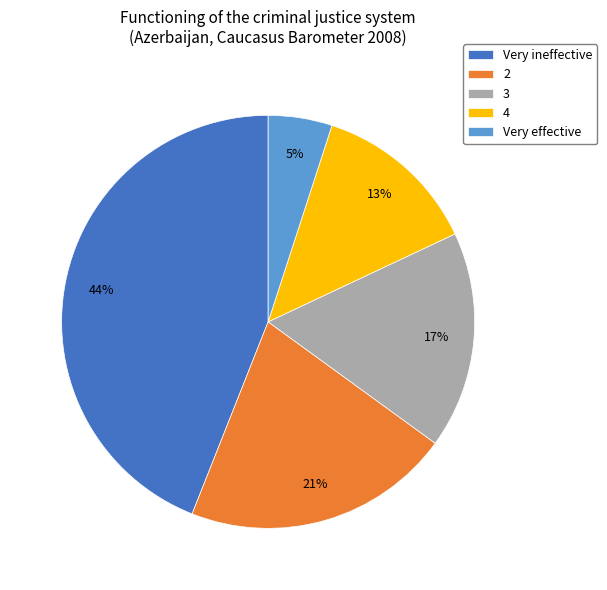

Which slice is the largest?

Very ineffective